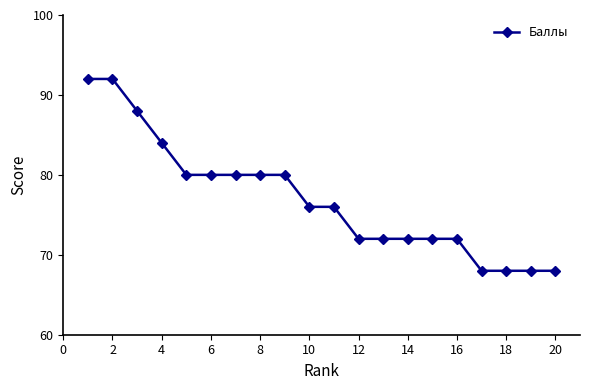

What is the value of the 20th point from the left?

68